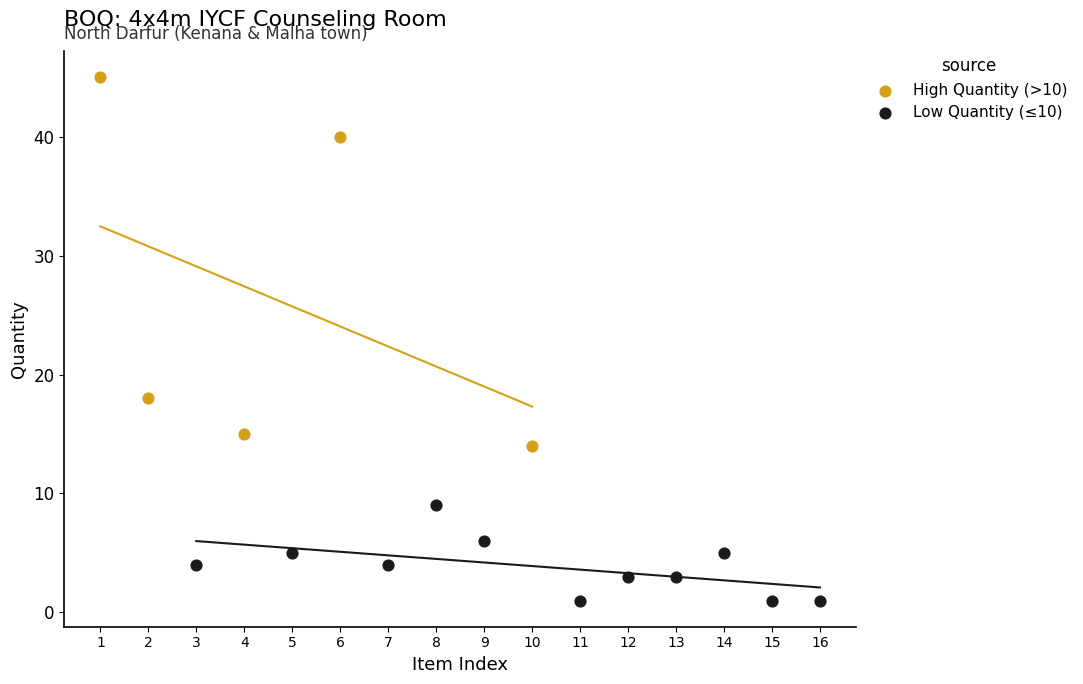

Which series reaches the maximum Y coordinate?

High Quantity (>10)